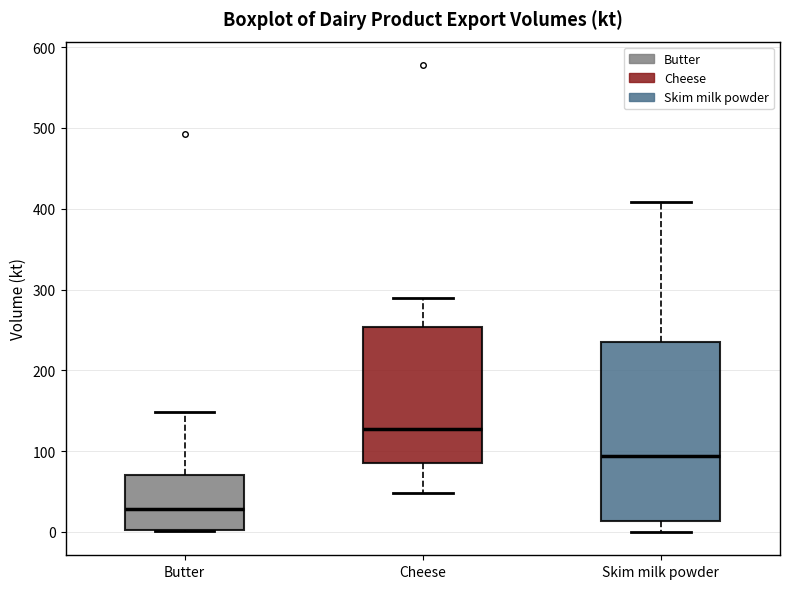

Reading left to right, transcribe this box plot: for each box, give where its median line is, the range the box spans, and where its two whiskers end, as read against the y-axis. The values are not printed on the chart, so give them approximately, as read against the axis.

Butter: median 30, box 0 to 70, whiskers 0 to 150
Cheese: median 130, box 80 to 250, whiskers 50 to 290
Skim milk powder: median 90, box 10 to 240, whiskers 0 to 410